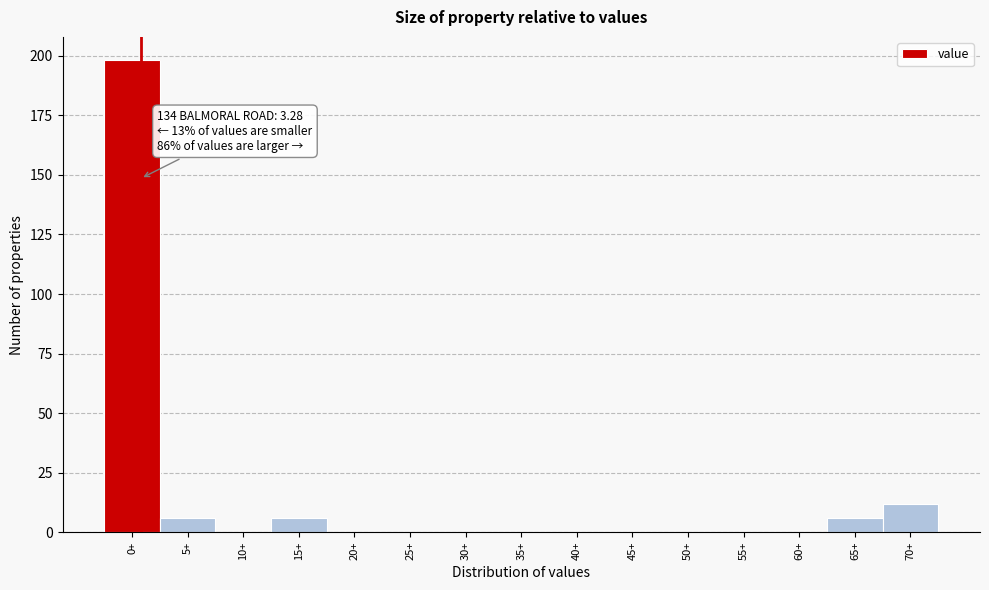

Reading left to right, transcribe all the data shown in this chart.

0+=198	5+=6	10+=0	15+=6	20+=0	25+=0	30+=0	35+=0	40+=0	45+=0	50+=0	55+=0	60+=0	65+=6	70+=12